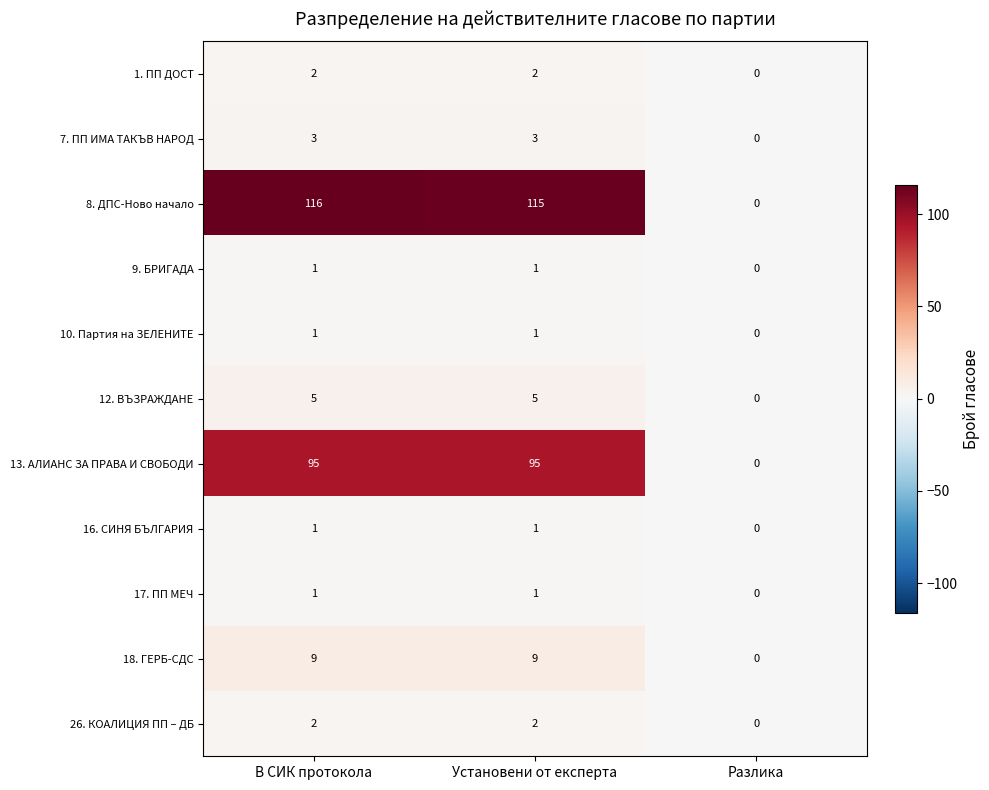

True or false: 8. ДПС-Ново начало has a value of 115 at Установени от експерта.

True